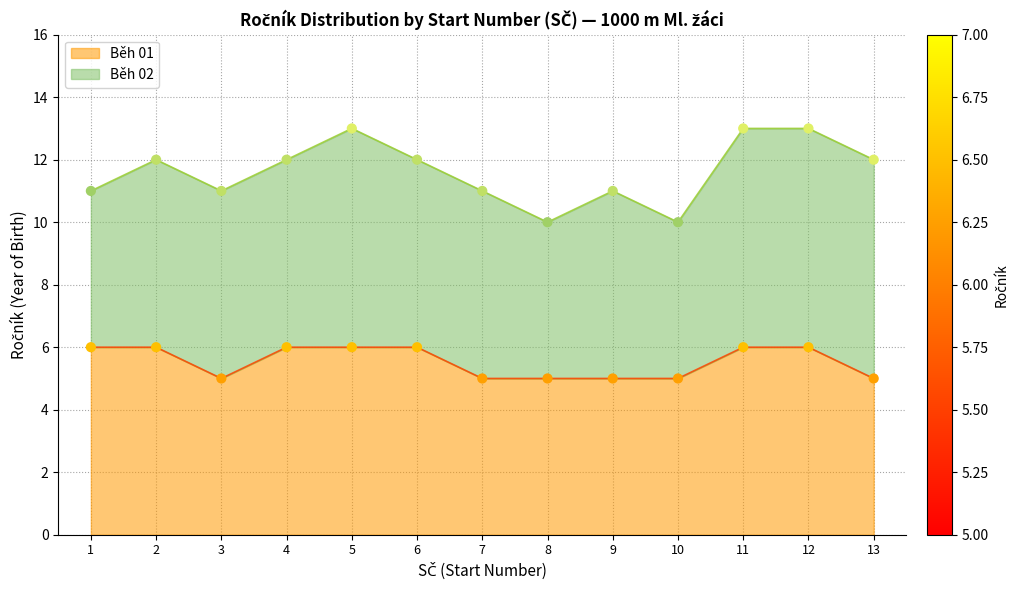

What is the change in value from 5 to 8?

-1